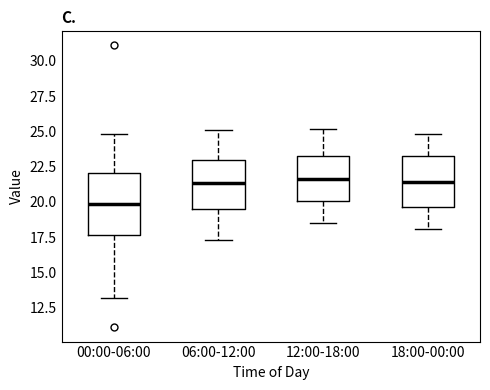

Where does the median line of the box for 06:00-12:00 sit on the y-axis? The values are not printed on the chart, so give them approximately, as read against the axis.

21.5